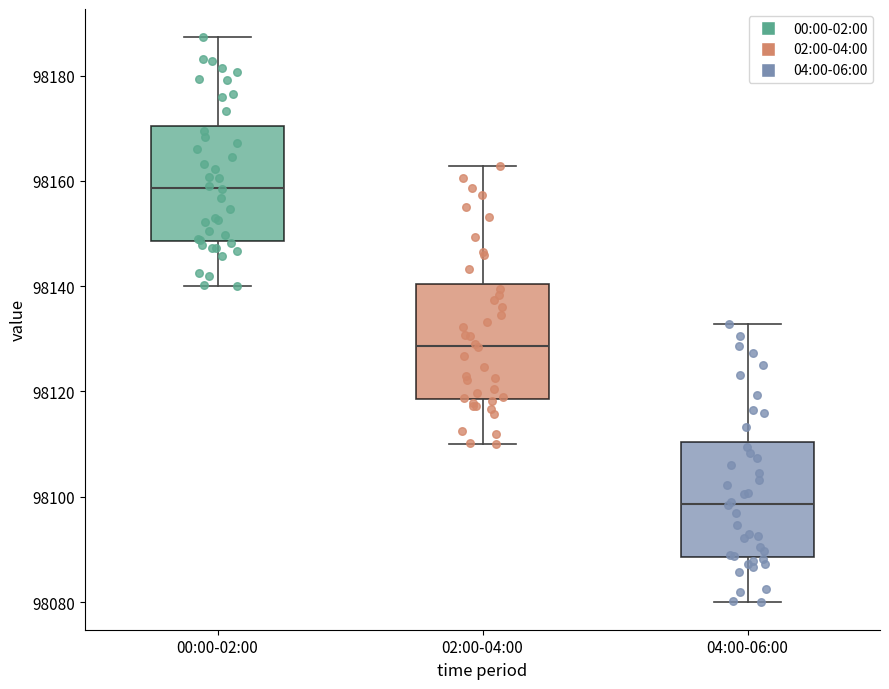

Where does the lower whisker of the box for 02:00-04:00 end on the y-axis? The values are not printed on the chart, so give them approximately, as read against the axis.

98110